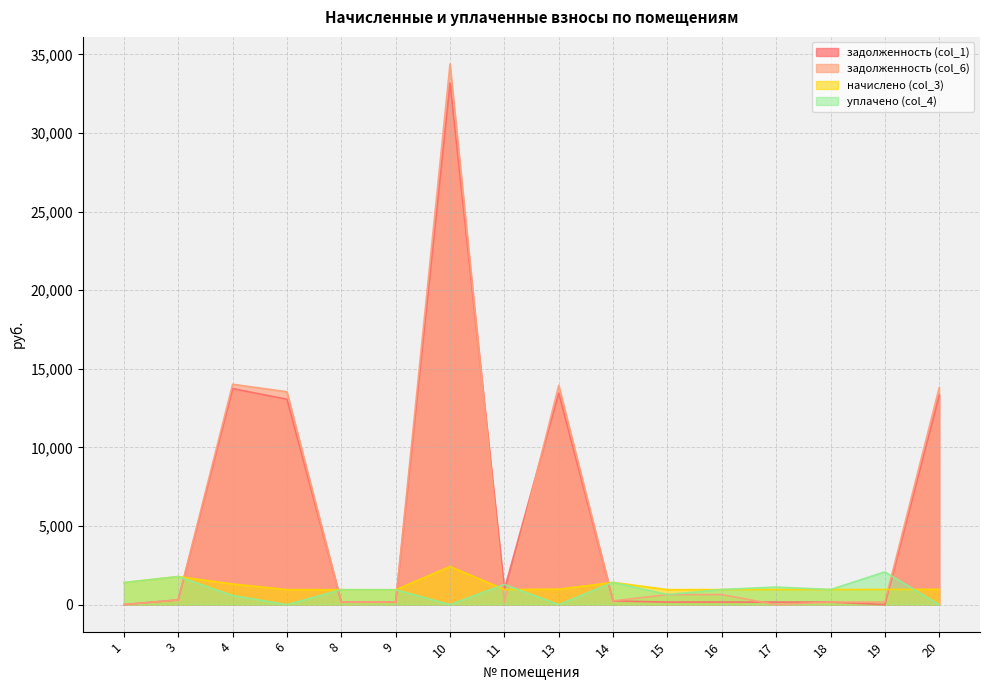

What is the difference between the задолженность (col_6) values at 10 and 9?

34236.7